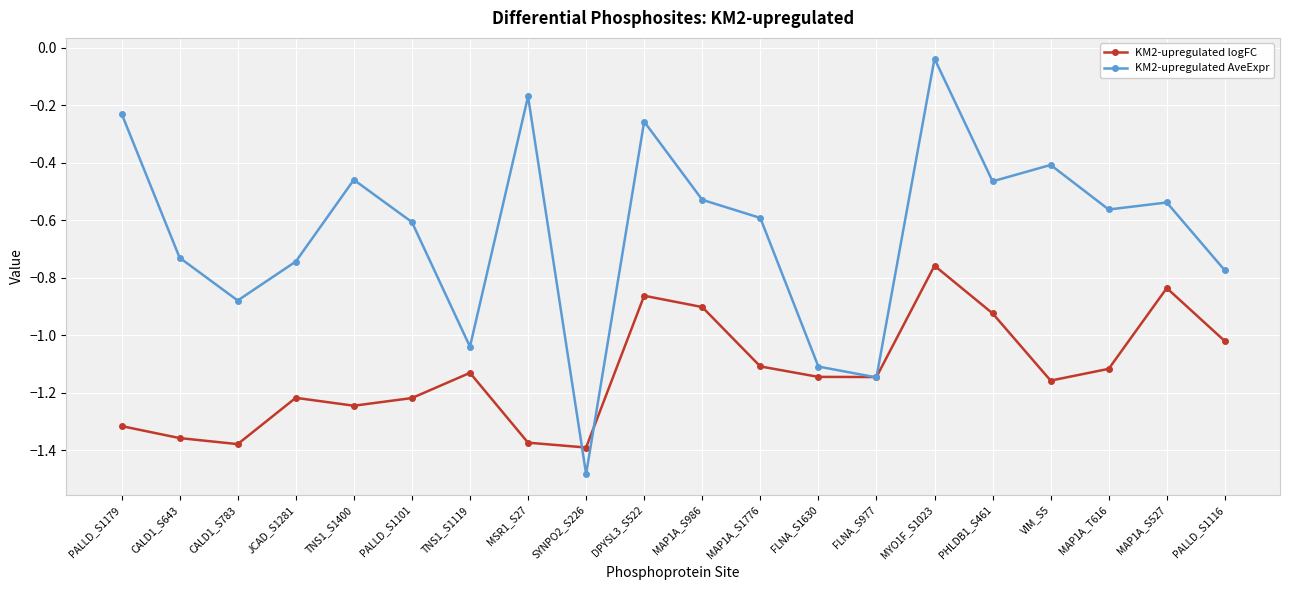

At which label is KM2-upregulated AveExpr closest to 0?

MYO1F_S1023